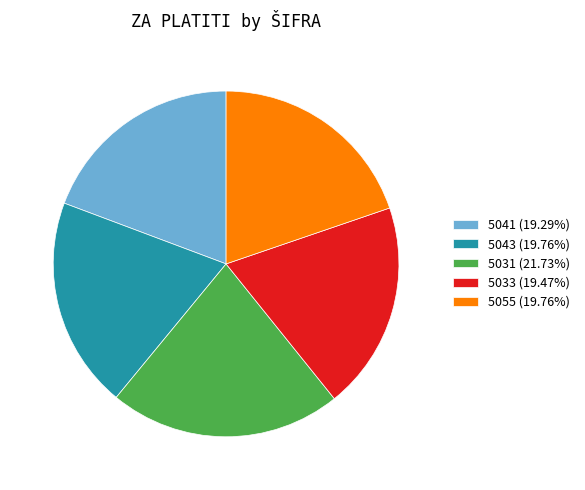

Is there any slice that represents more than half of the pie?

No